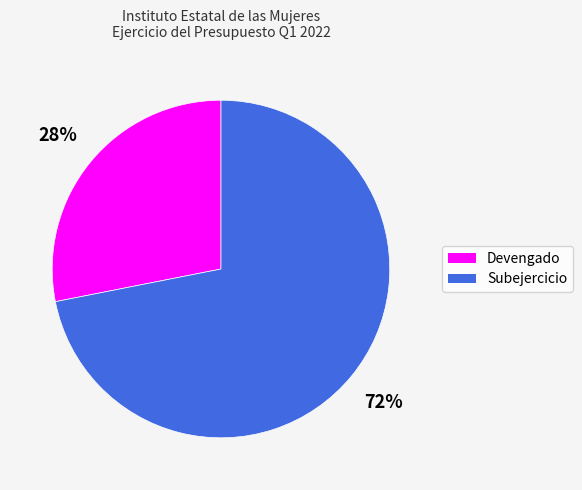

Does any single category account for the majority?

Yes